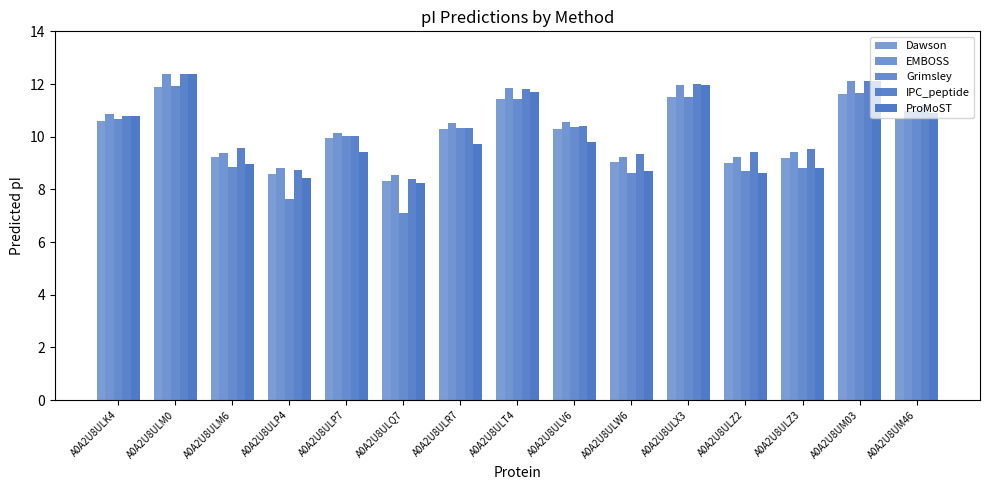

How many data points does each series have?

15